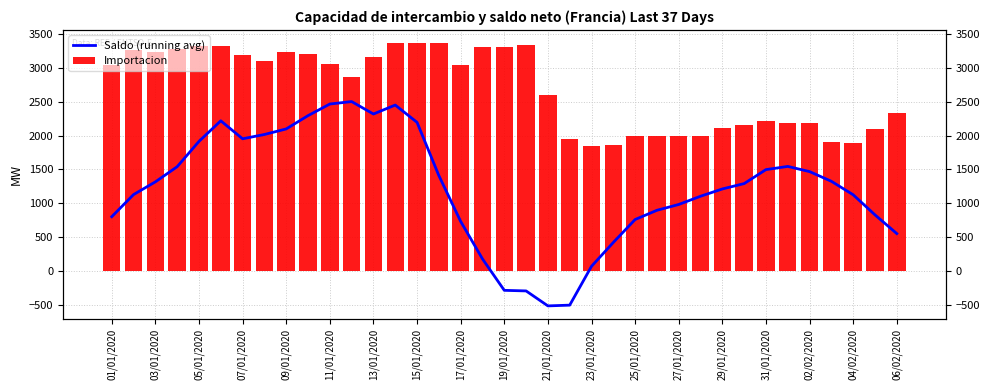

What is the total value across all series at 31?

3728.3